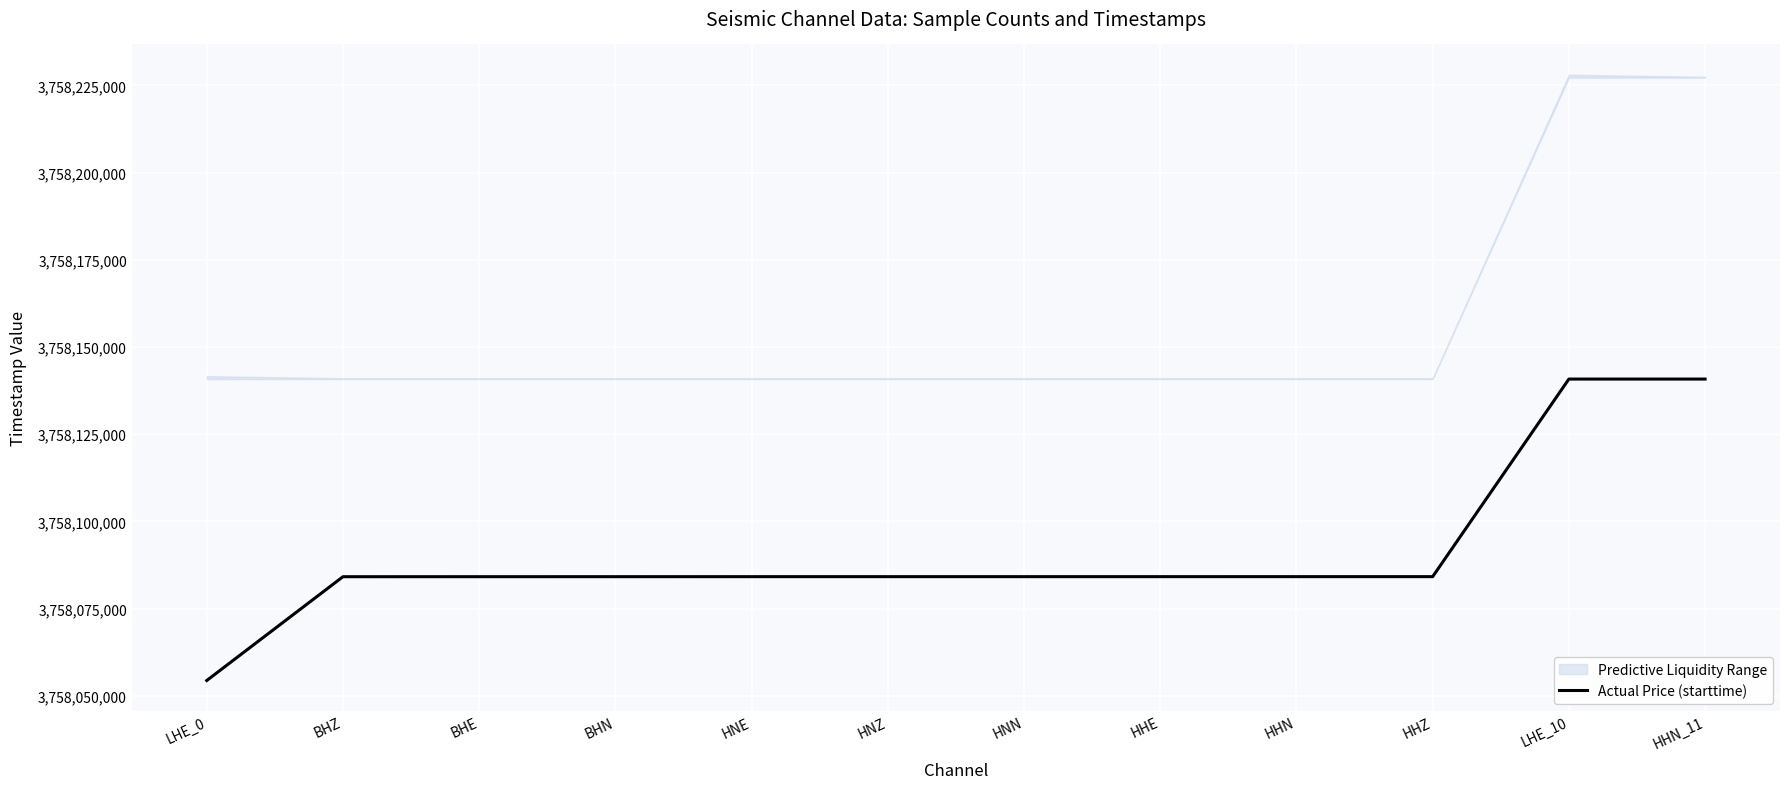

List the labels in order of value, largest first.

HHN_11, LHE_10, HHZ, HHN, HHE, HNN, HNZ, HNE, BHN, BHE, BHZ, LHE_0